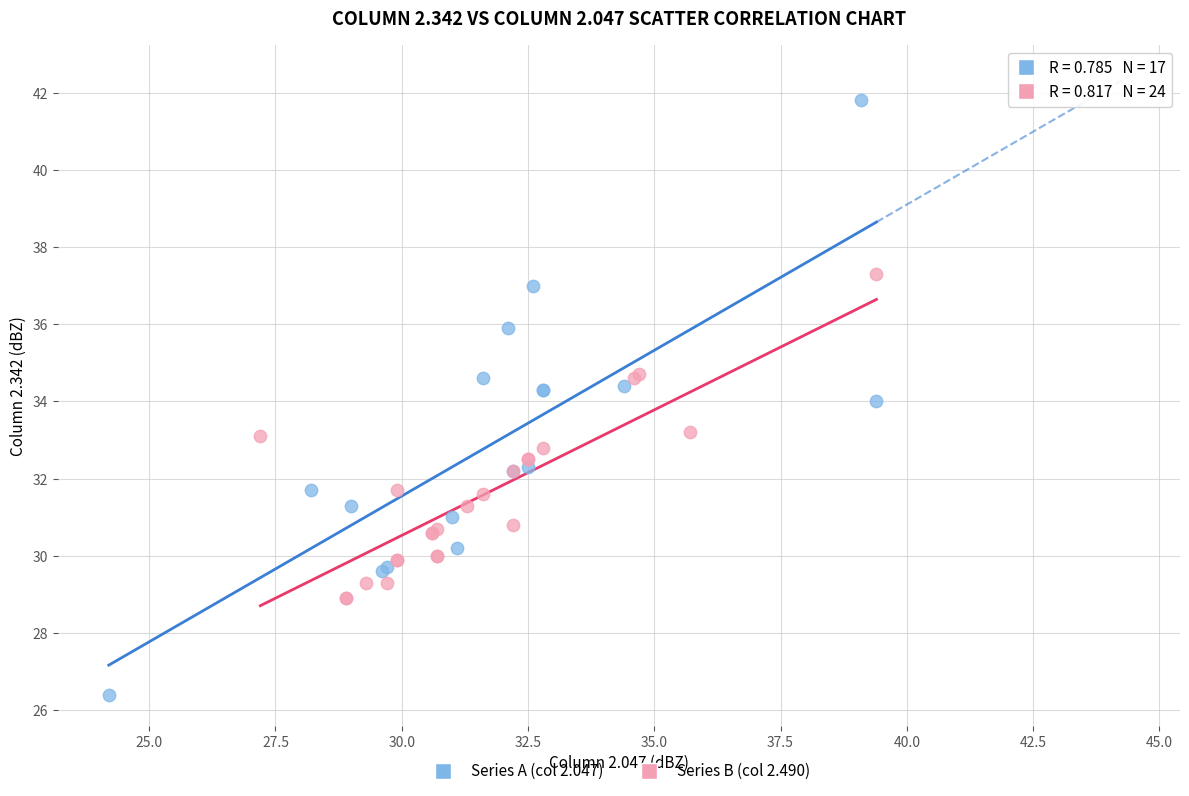

Which series contains the highest Y value?

Series A (col 2.047)